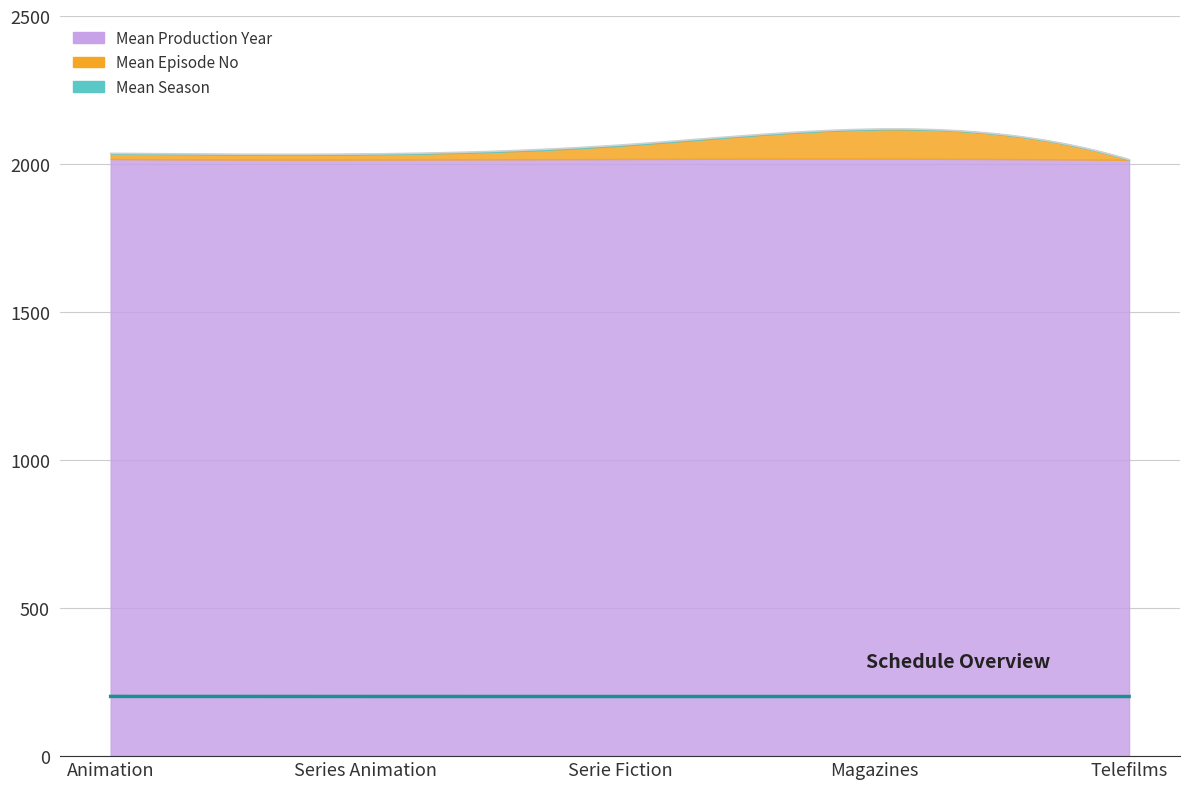

The Mean Production Year series shows 2017 at Serie Fiction. True or false?

True